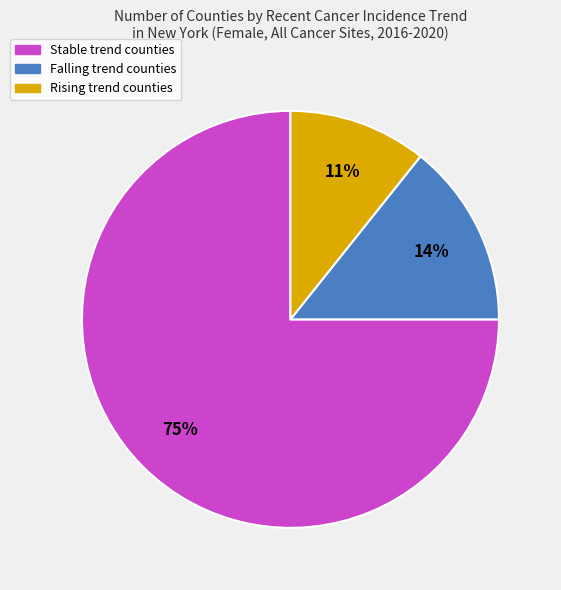

Is there a majority slice in this chart?

Yes